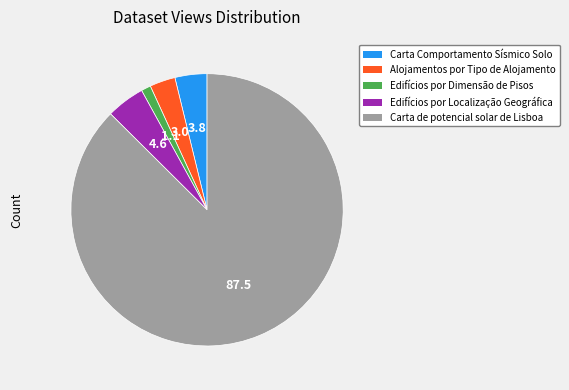

Approximately how many times larger is the value at Alojamentos por Tipo de Alojamento compared to Edifícios por Dimensão de Pisos?

2.7